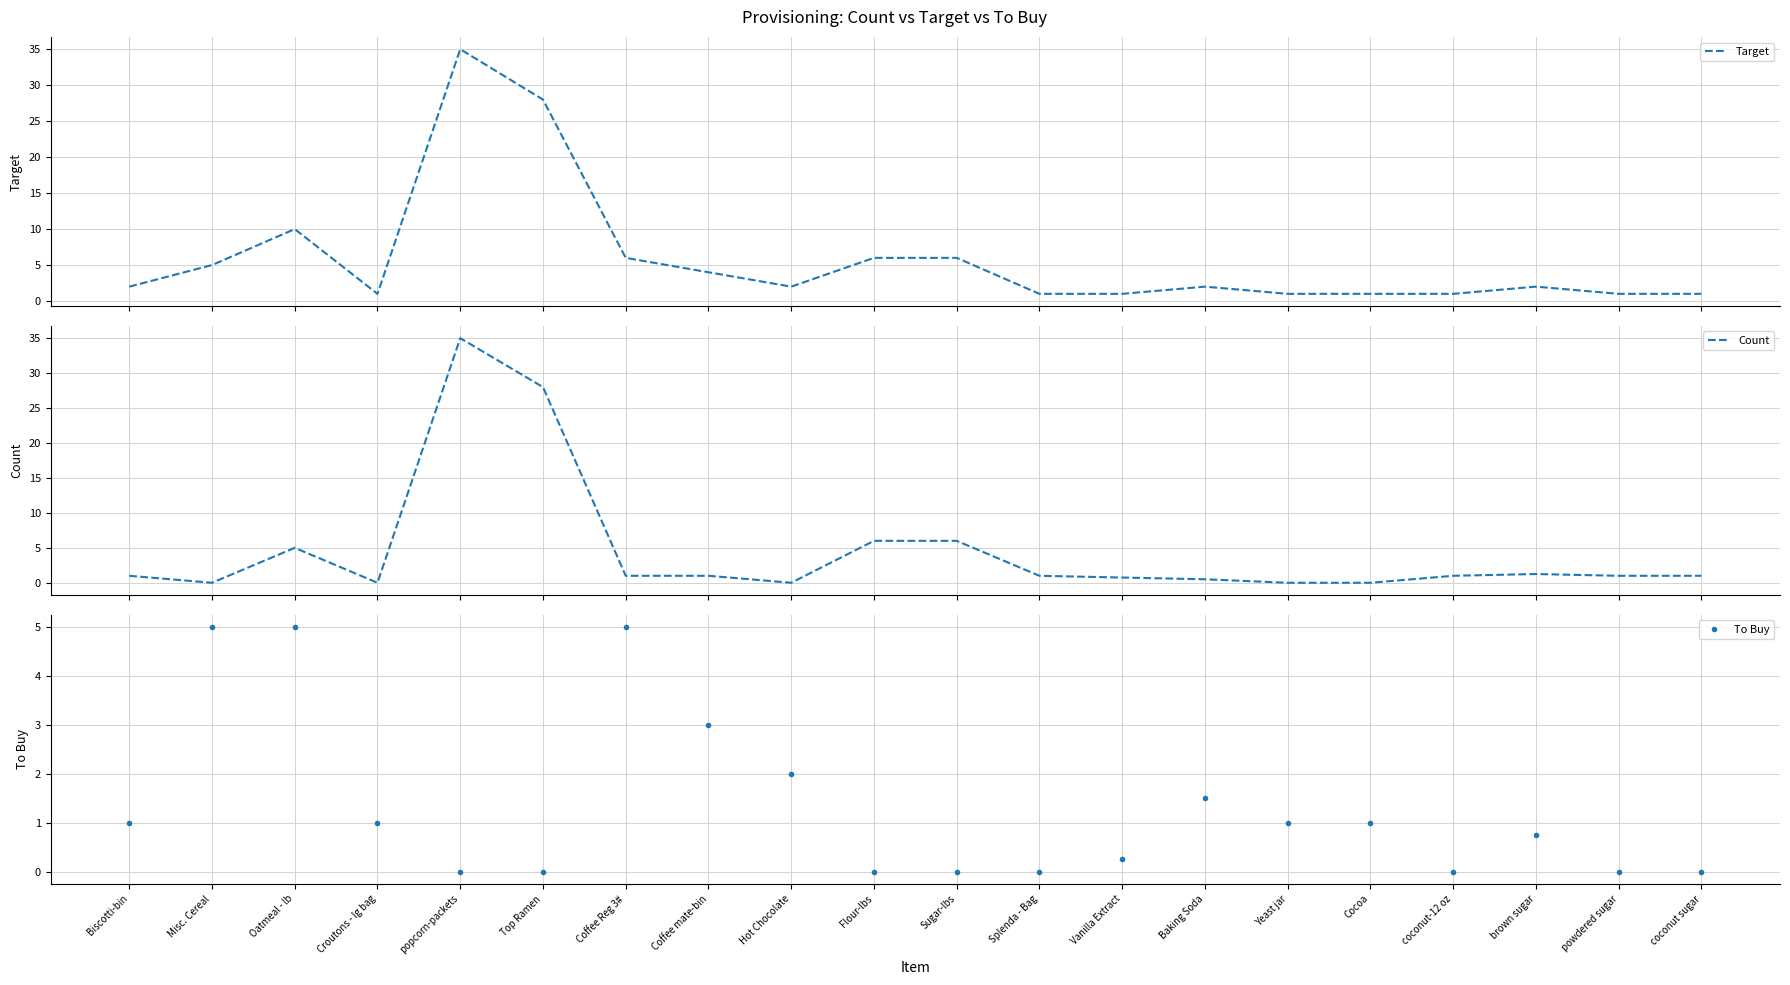

Which series has the widest spread of values?

Count